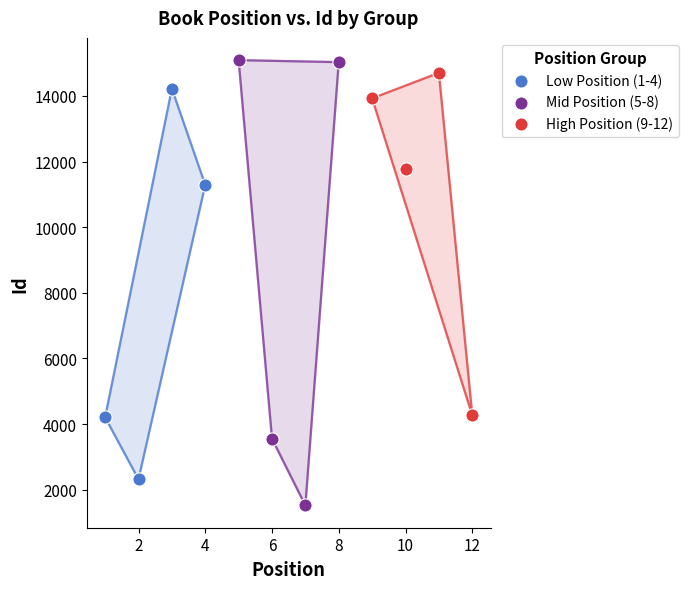

What are all the series names shown in the legend?

Low Position (1-4), Mid Position (5-8), High Position (9-12)